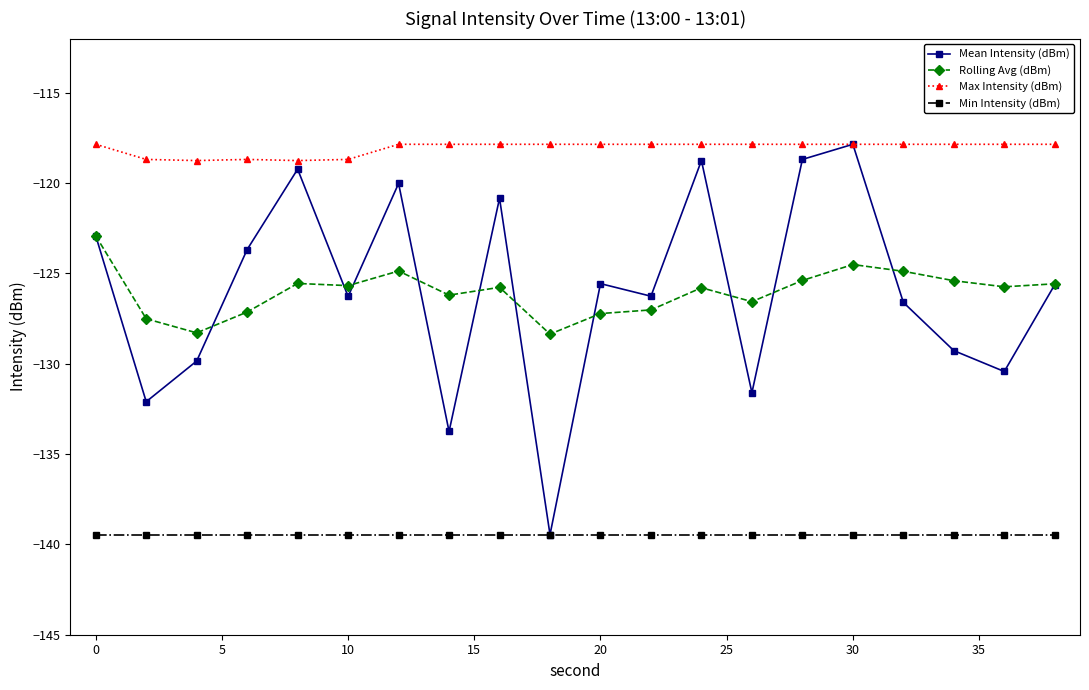

What is the lowest value of the Min Intensity (dBm) series?

-139.5